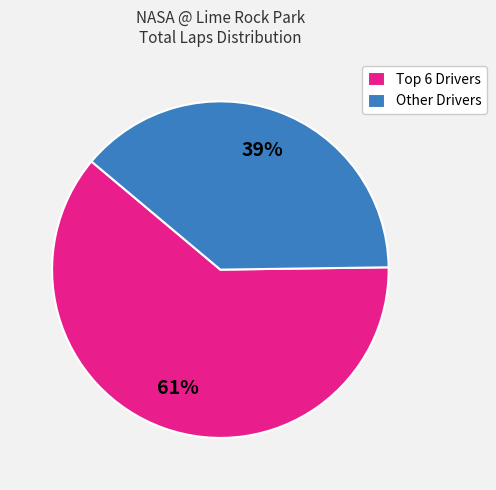

To the nearest percent, what is the average slice percentage?

50%